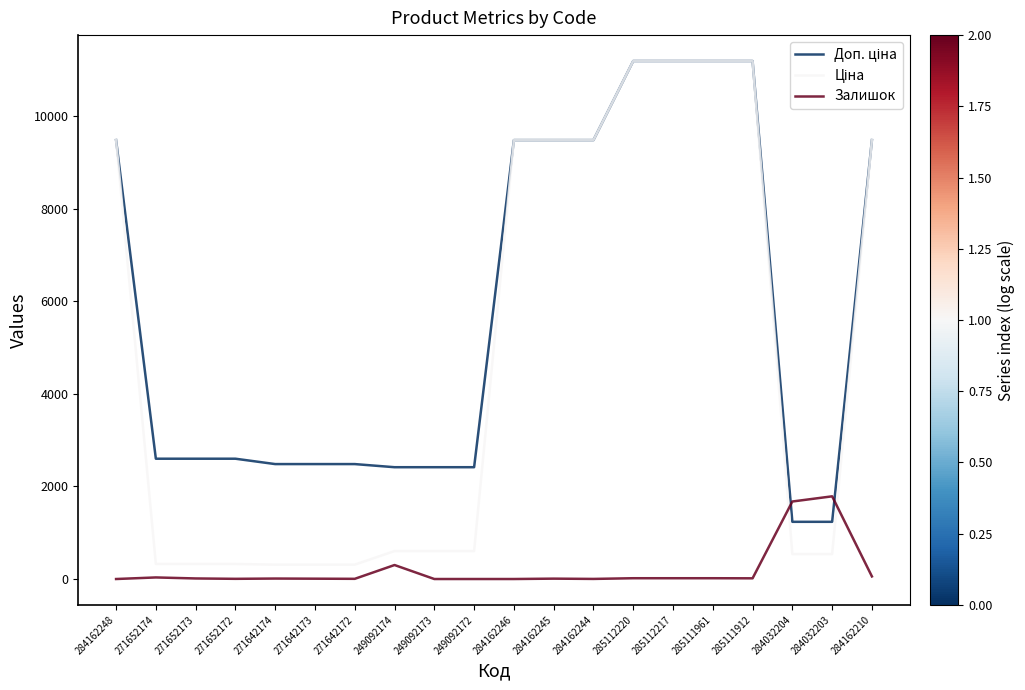

What is the greatest value displayed?

11188.2